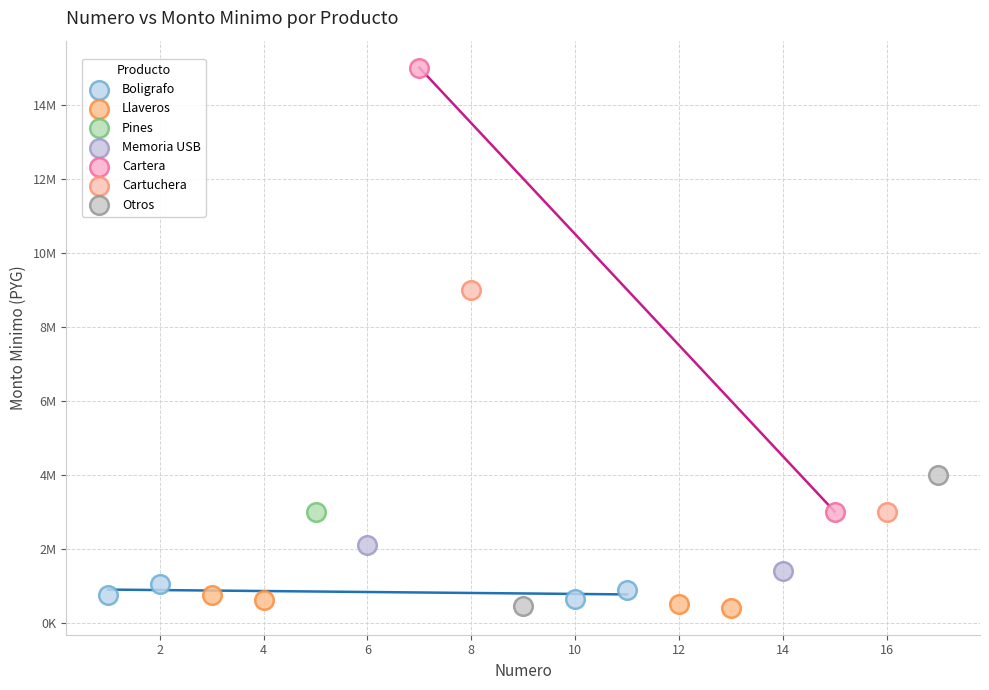

What are all the series names shown in the legend?

Boligrafo, Llaveros, Pines, Memoria USB, Cartera, Cartuchera, Otros